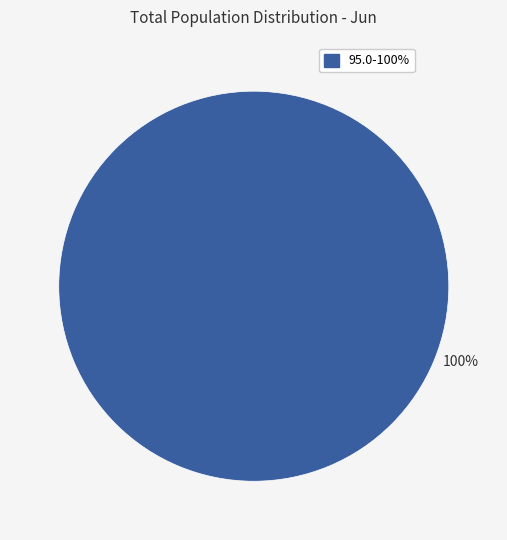

Is there any slice that represents more than half of the pie?

Yes